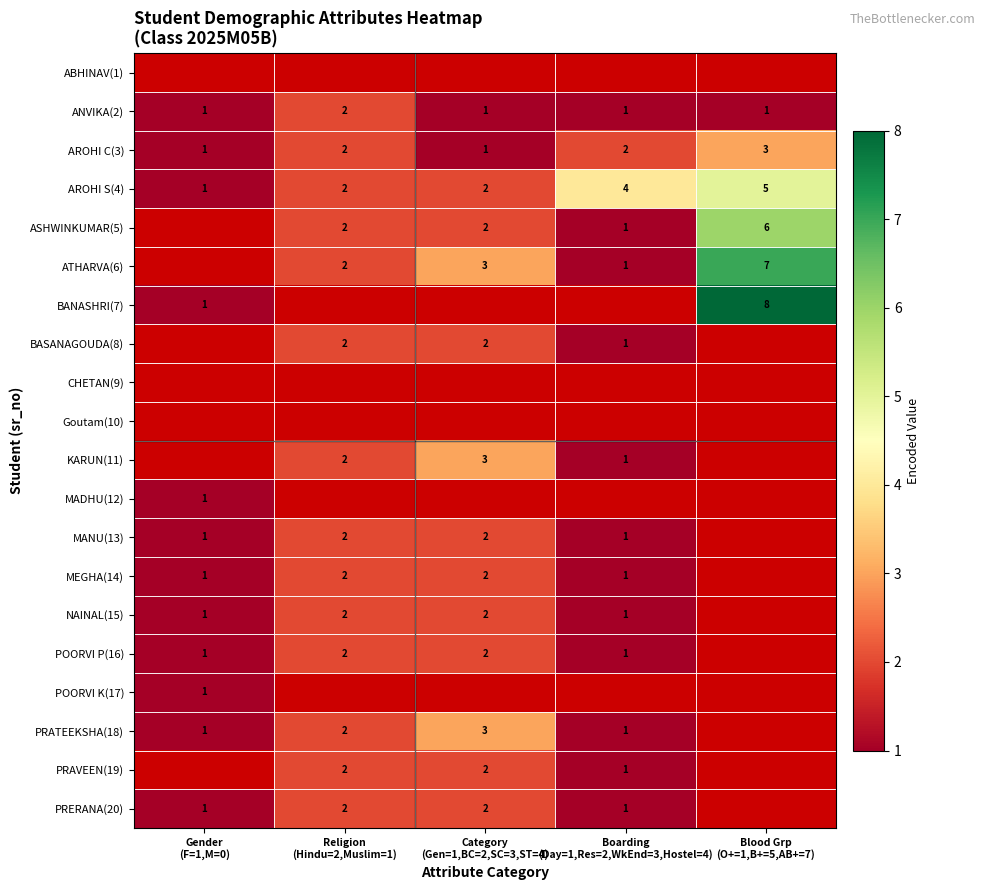

At which category does the chart reach its minimum across all series?

Gender
(F=1,M=0)